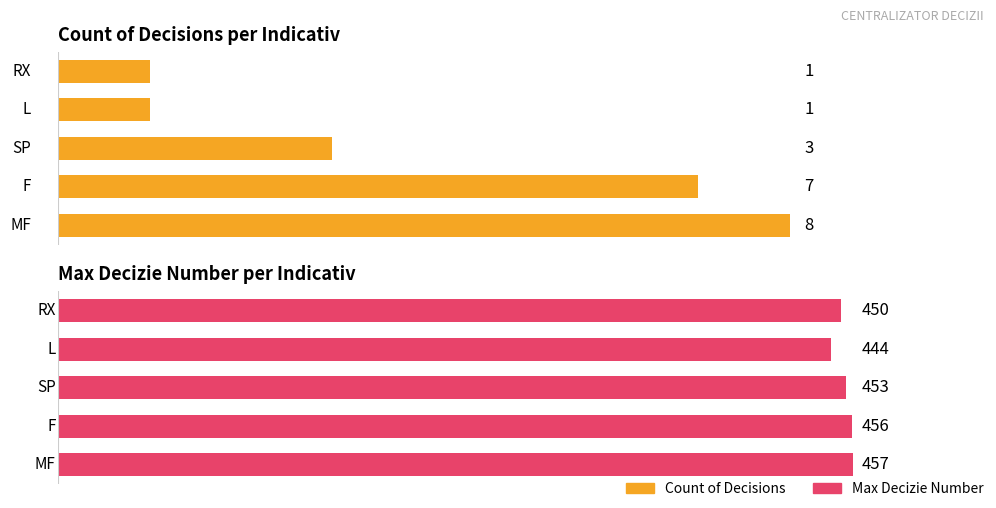

Which series changed the most between 3 and 4?

Max Decizie Number